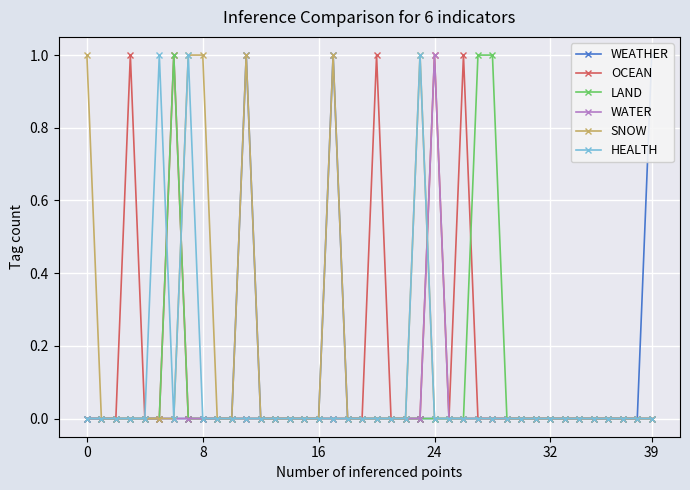

How many interior local valleys does the OCEAN series have?

1